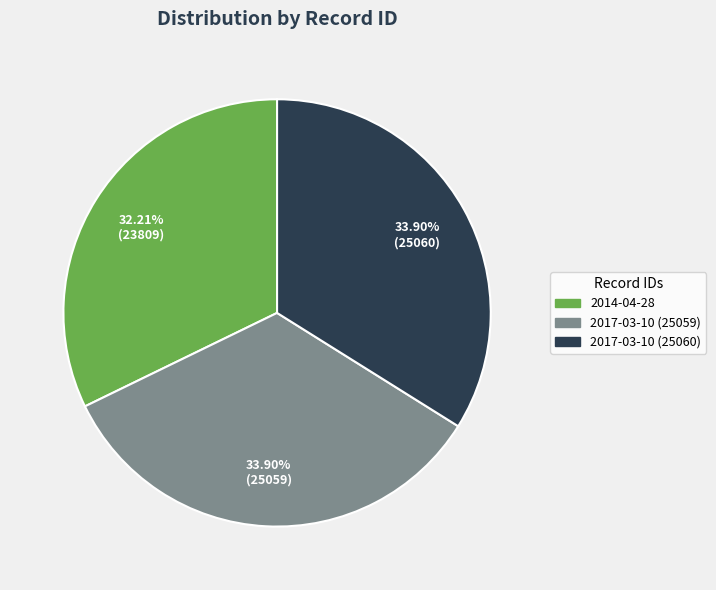

Which category has the smallest portion of the pie?

2014-04-28